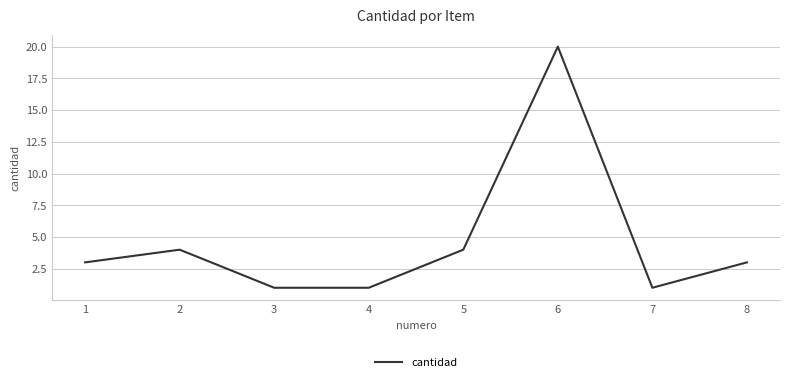

What is the minimum value shown in the chart?

1